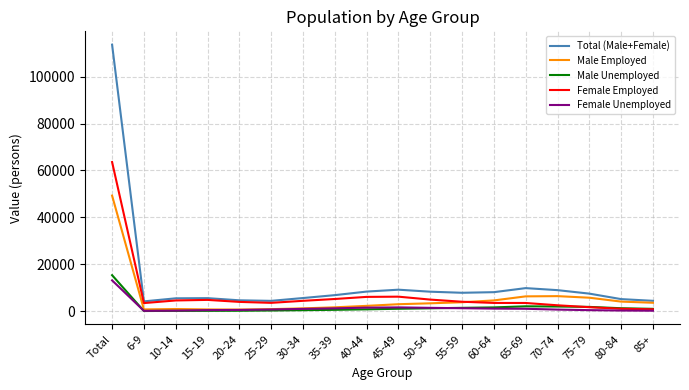

How many lines are shown in the chart?

5